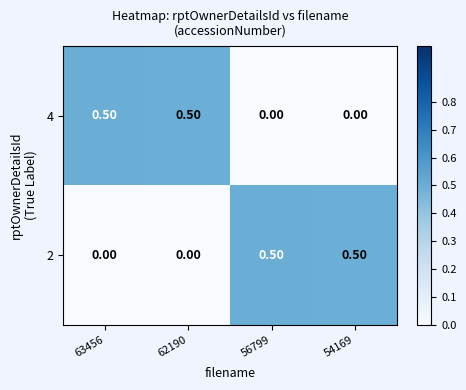

What is the difference between the second highest and second lowest values in the 4 series?

0.5